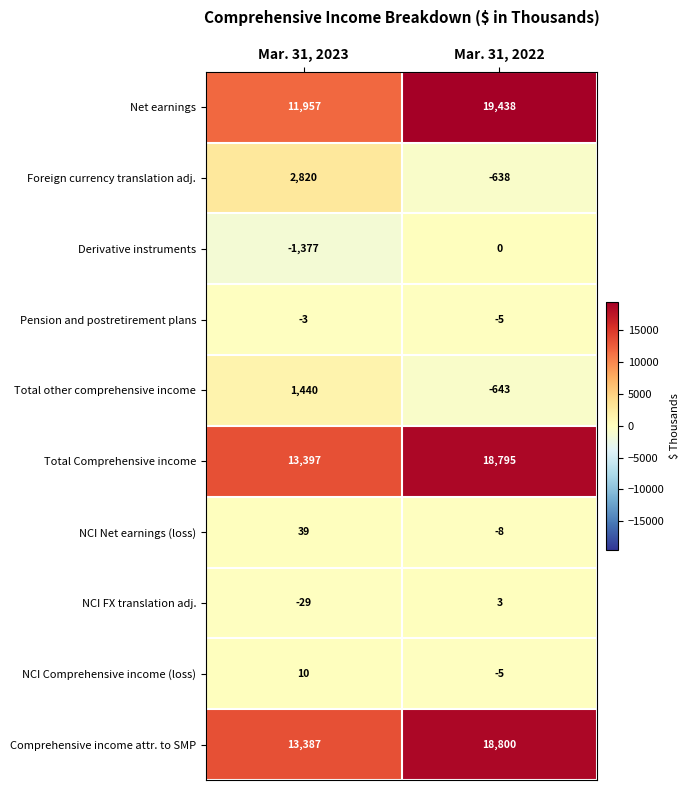

Which series has the largest total across all categories?

Total Comprehensive income